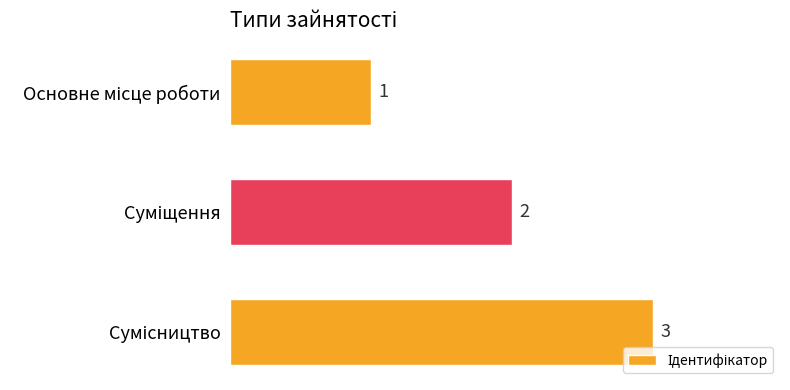

What is the sum of all values?

6